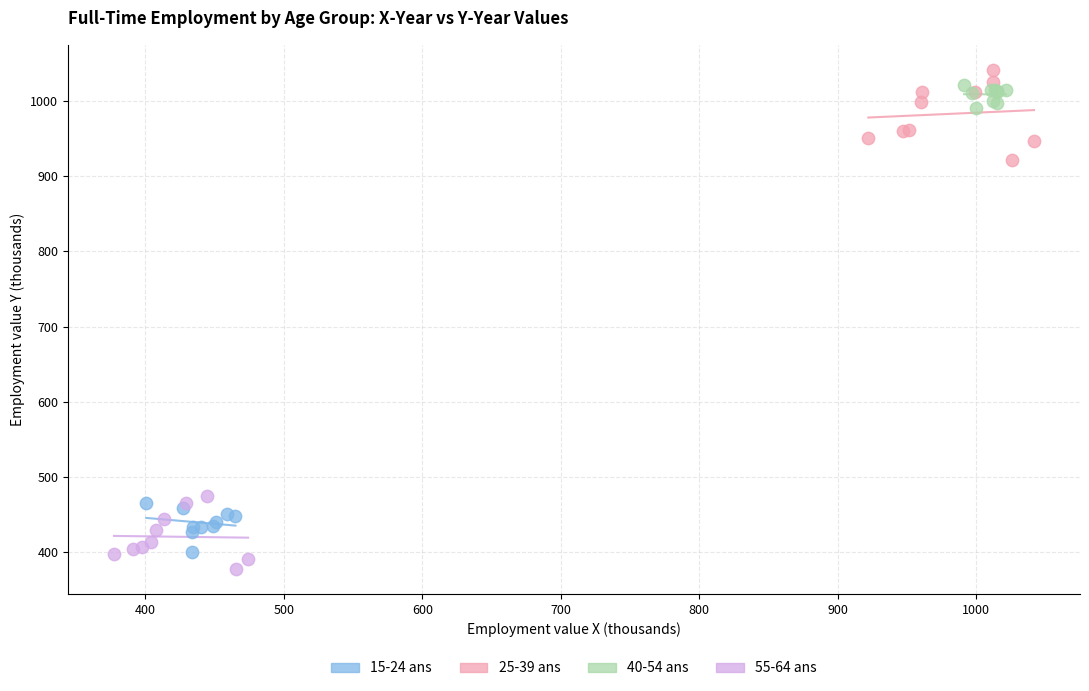

Which series reaches the minimum Y coordinate?

55-64 ans